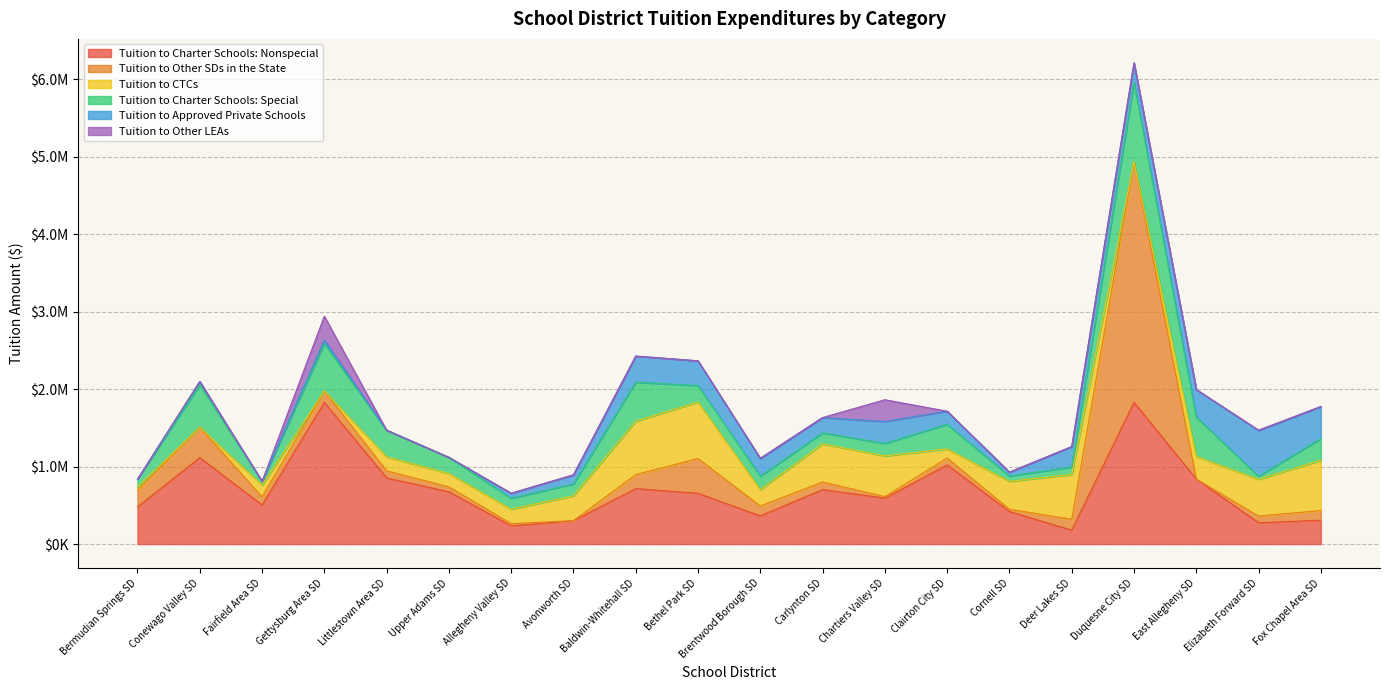

At how many categories does at least one series exceed 155727?

20